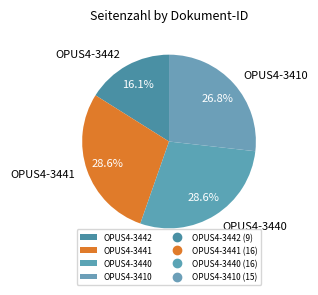

What percentage is the OPUS4-3441 slice, to the nearest percent?

29%